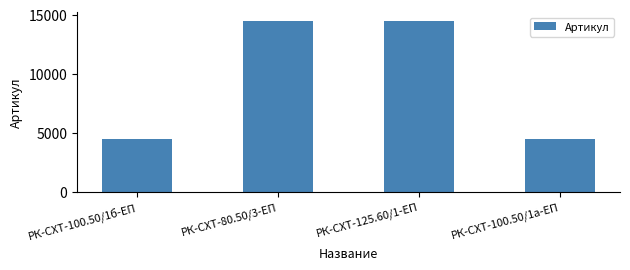

What is the sum of the values at РК-СХТ-100.50/1б-ЕП and РК-СХТ-125.60/1-ЕП?

18940